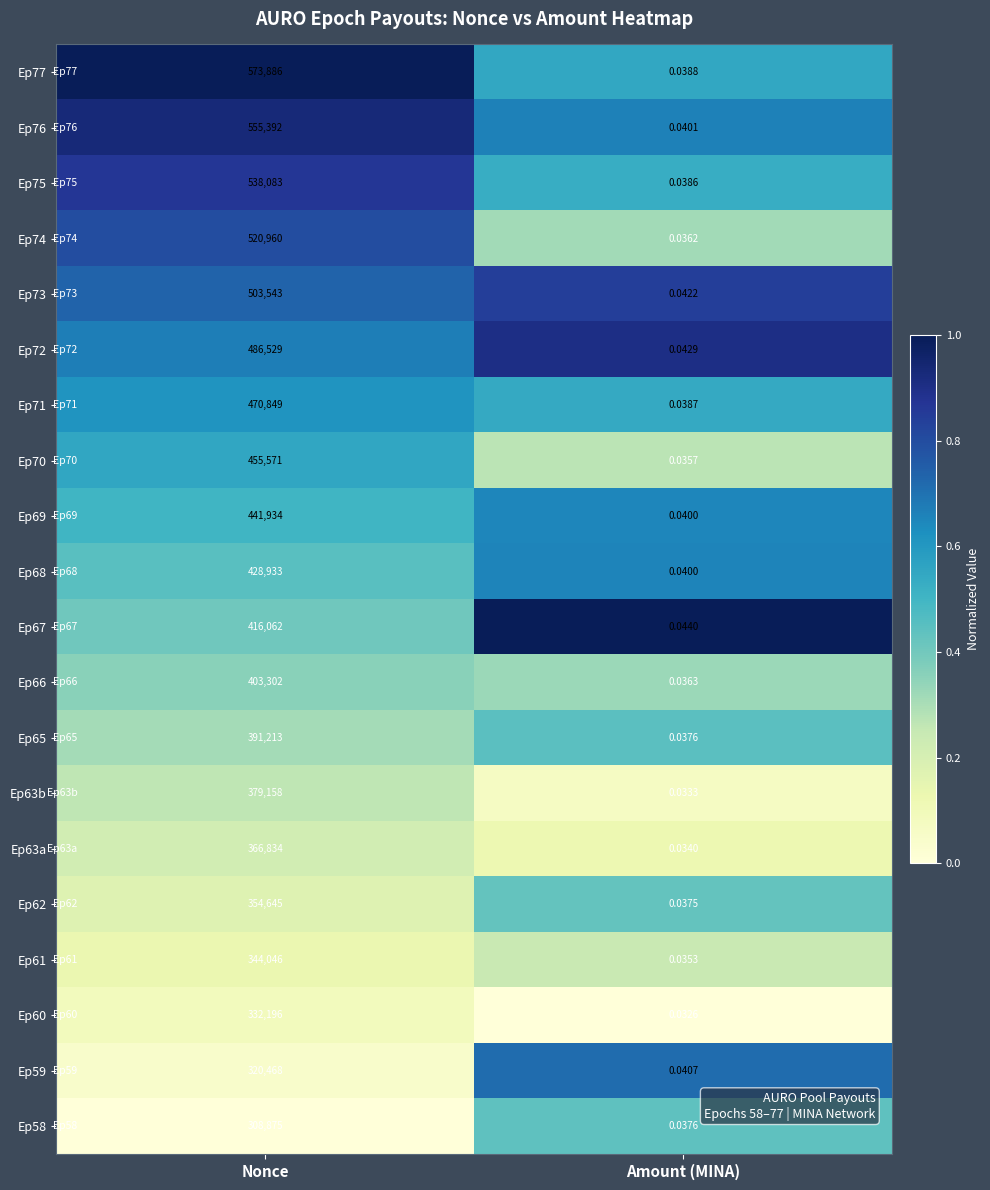

Count the number of categories in the chart.

2